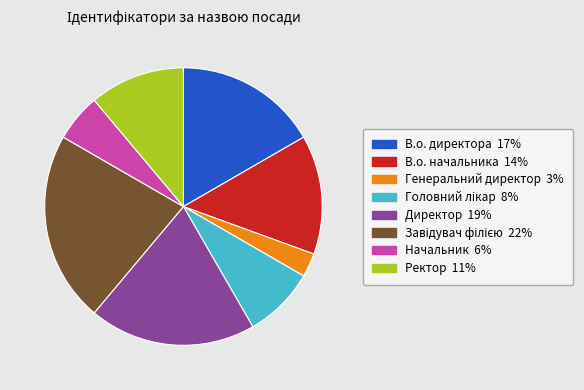

What is the smallest slice in the pie chart?

Генеральний директор